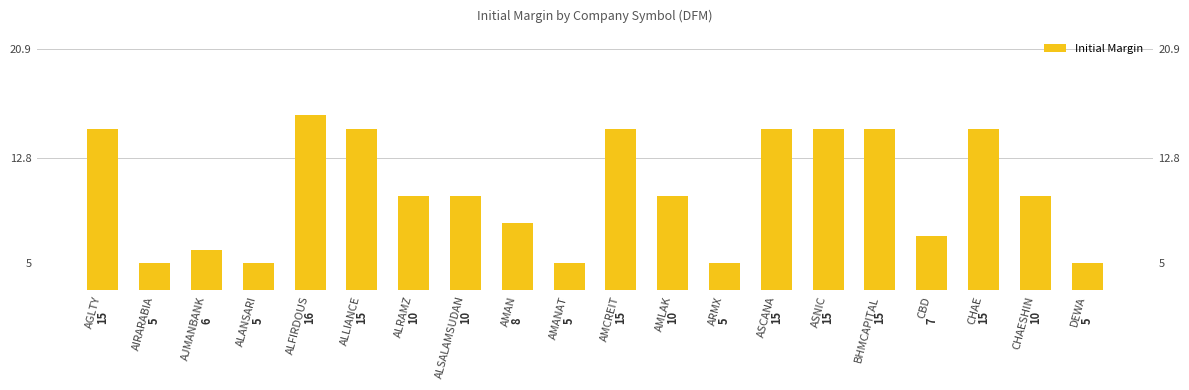

How many bars are there in total?

20